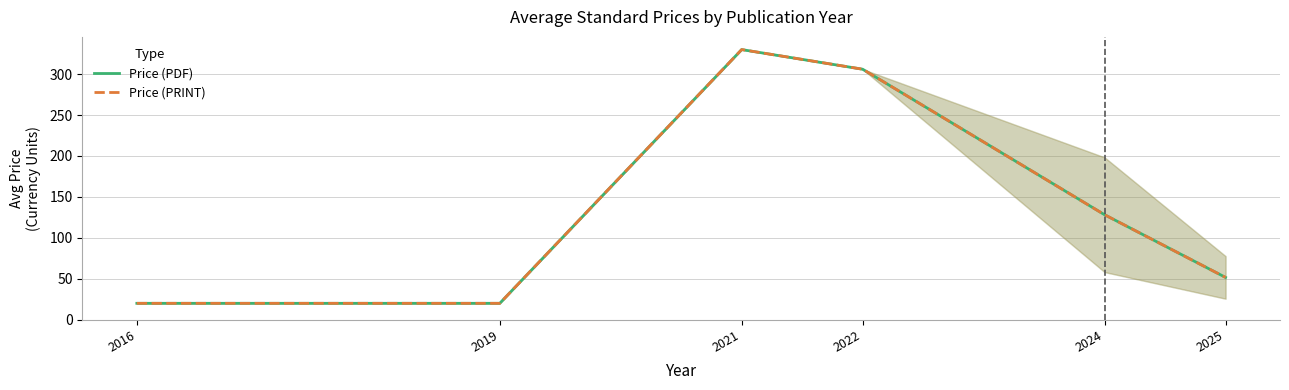

What is the difference between the second highest and minimum values in the Price (PDF) series?

286.0